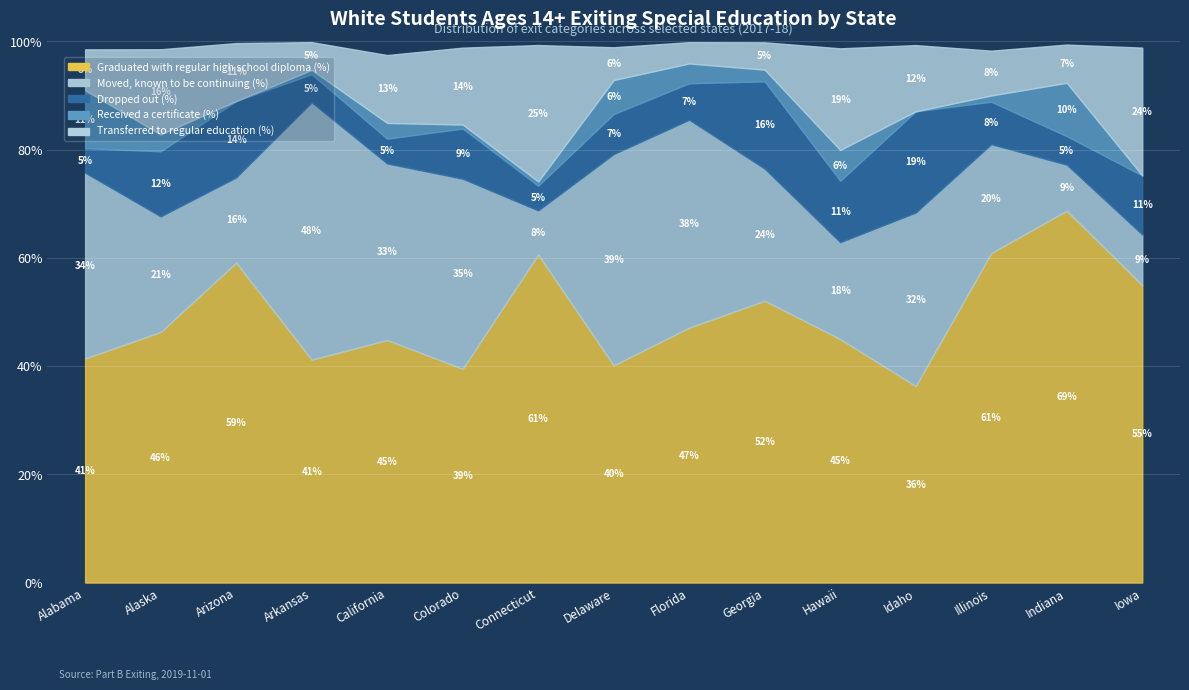

Between California and Florida, which series saw the biggest shift?

Transferred to regular education (%)